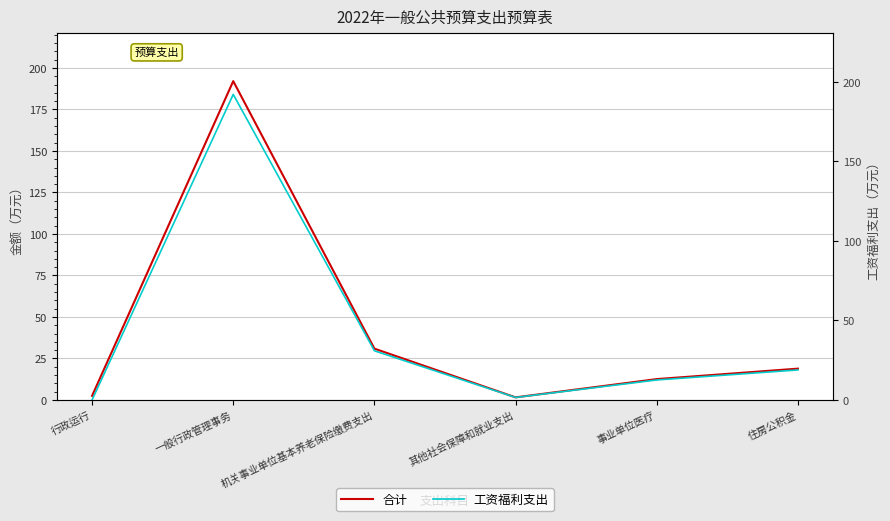

How many interior local valleys does the 工资福利支出 series have?

1